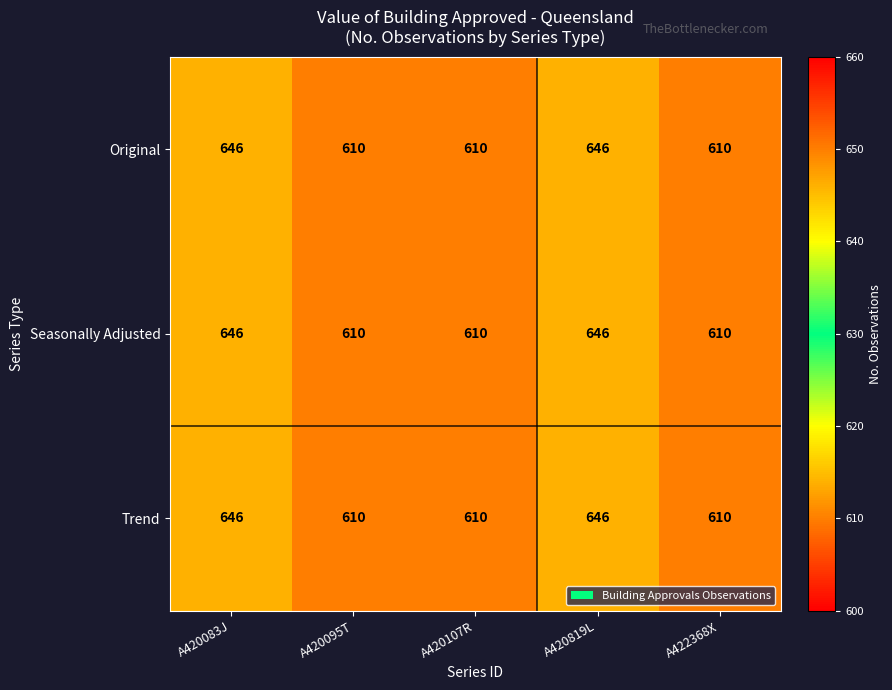

What is the minimum value shown in the chart?

610